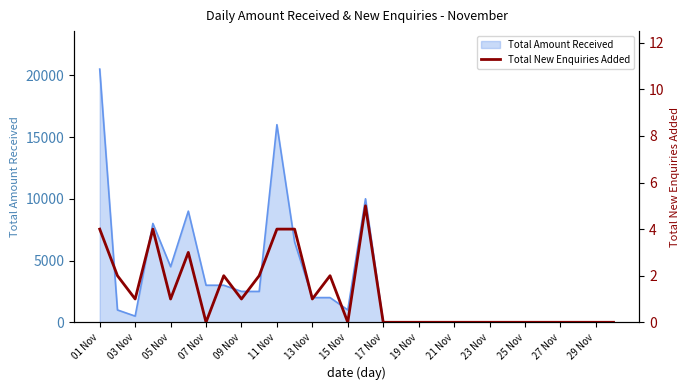

Which category has the highest value in the Total Amount Received series?

01 Nov